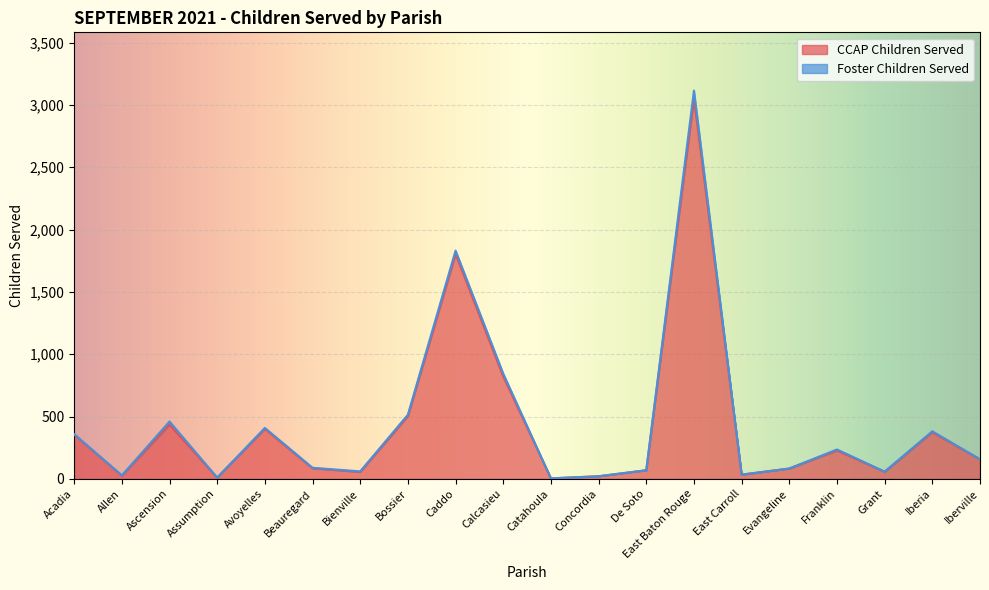

At which category does the data reach its first local peak?

Ascension